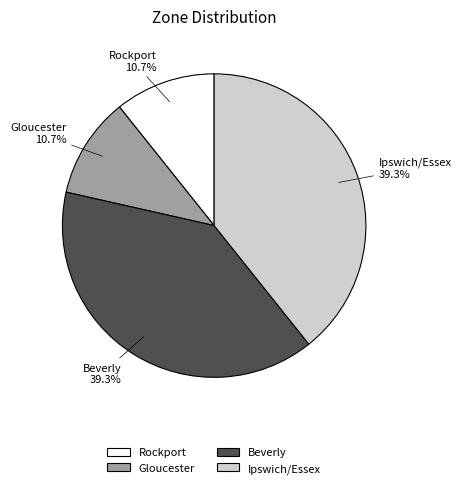

Approximately how many times larger is the value at Gloucester compared to Ipswich/Essex?

0.3